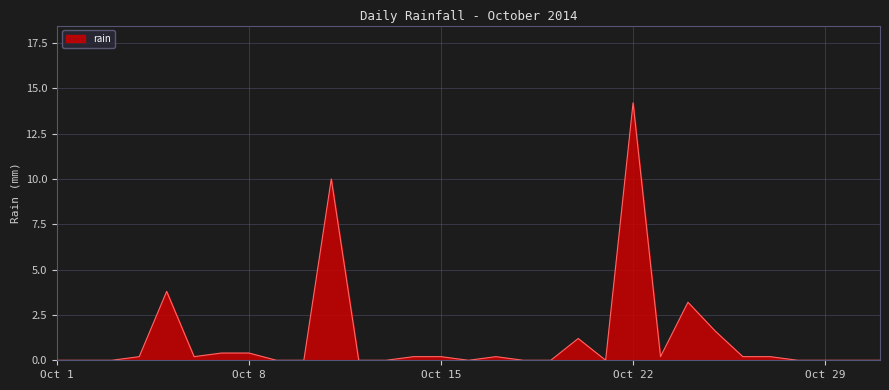

What is the difference between the maximum and minimum values?

14.2